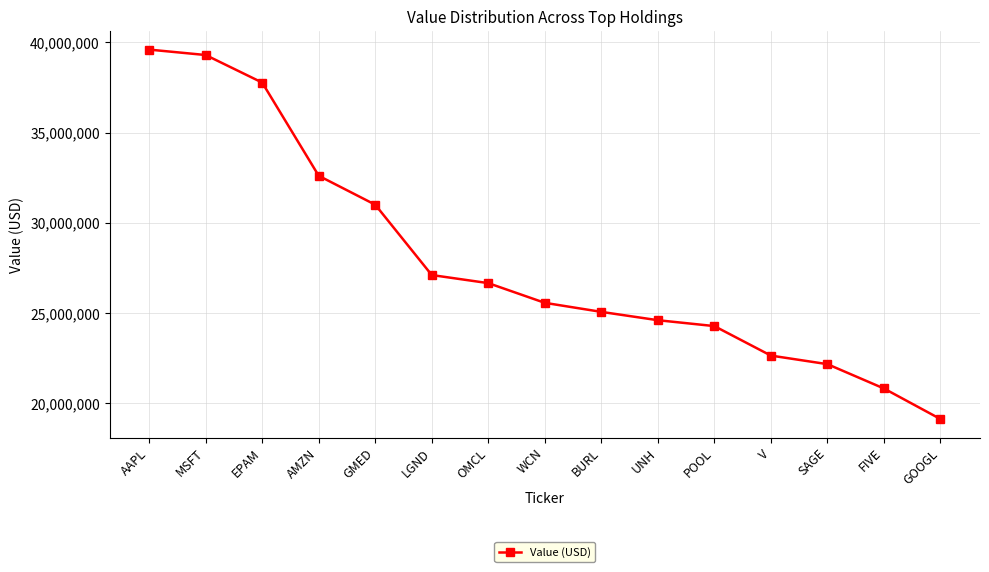

The value at AMZN is 32605000. True or false?

True